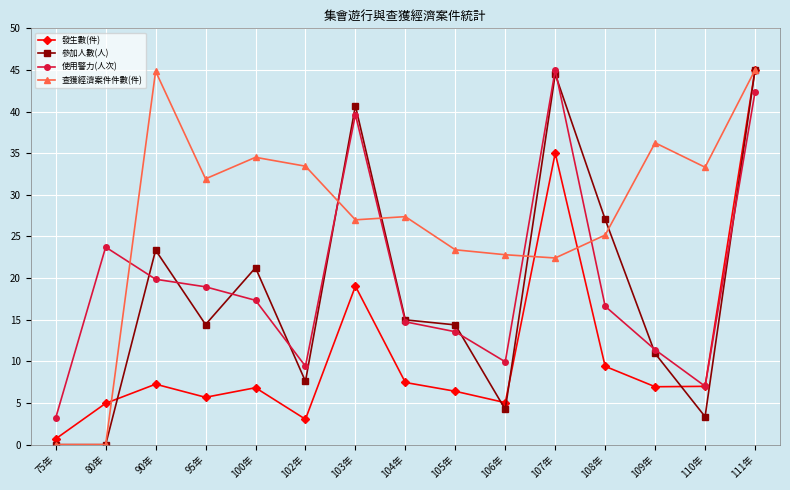

How many interior local valleys does the 使用警力(人次) series have?

3